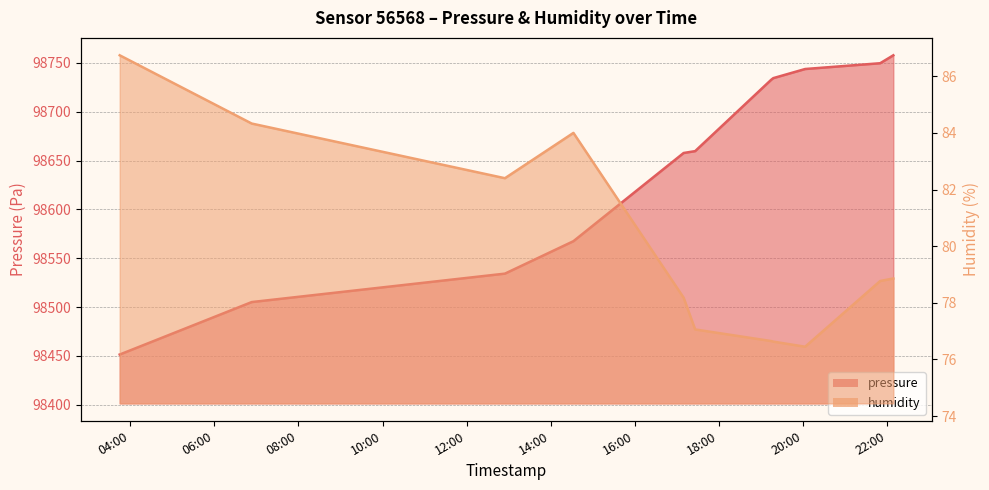

What value does the humidity series have at 2023-01-27T17:09:27?

78.2